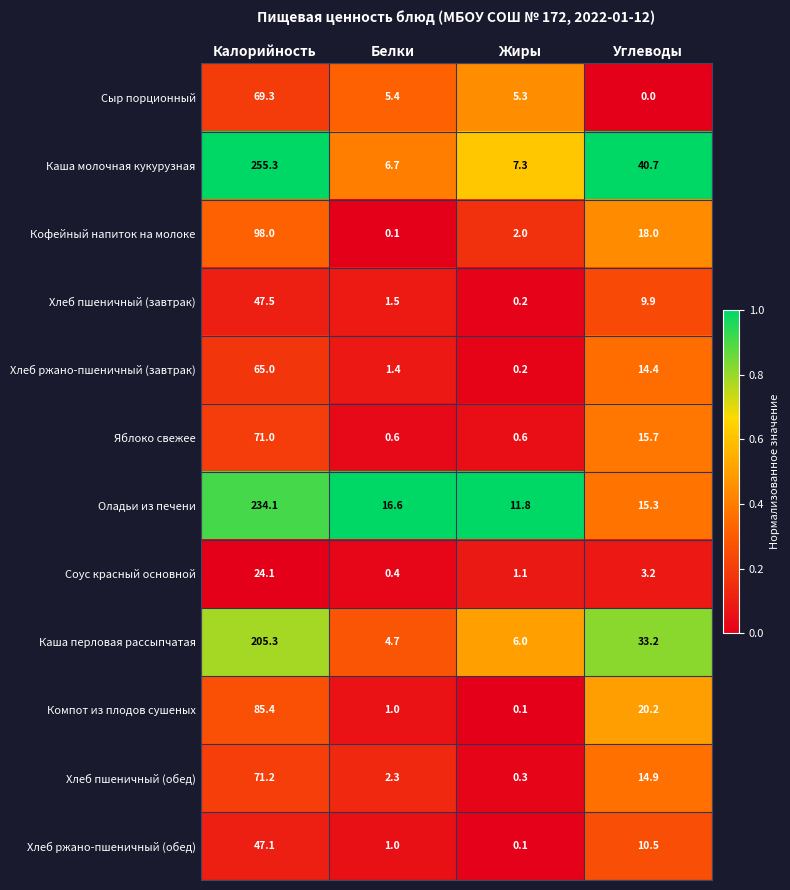

What is the difference between the Кофейный напиток на молоке values at Калорийность and Белки?

97.9